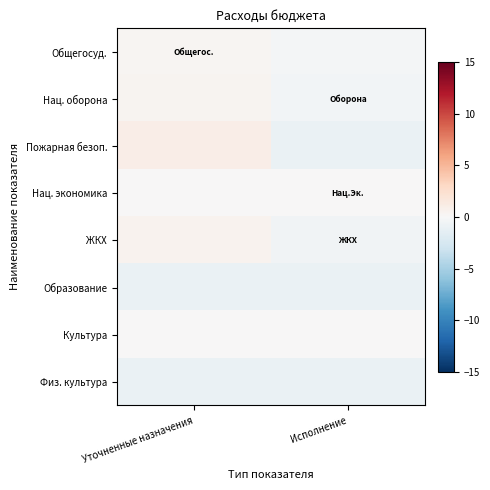

At how many categories does at least one series exceed 0?

1